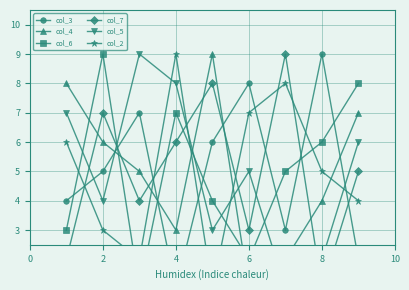

What are all the series names shown in the legend?

col_3, col_4, col_6, col_7, col_5, col_2